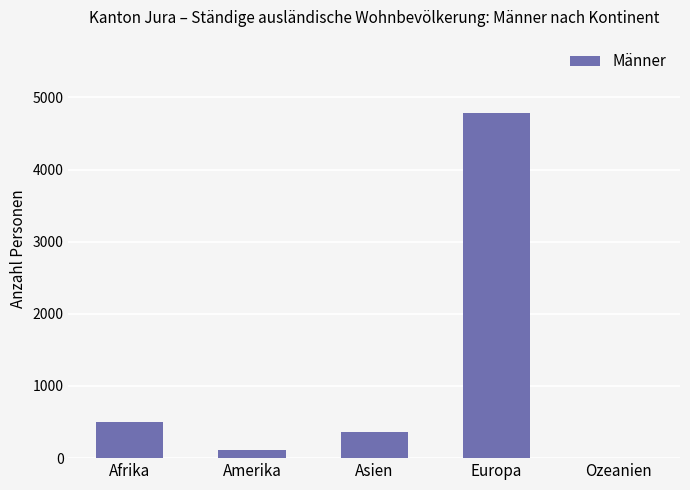

At which label is the value closest to 2392?

Afrika